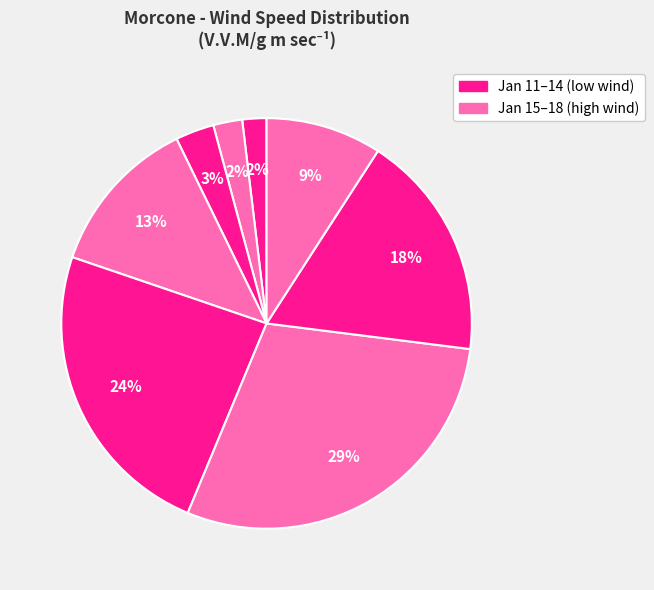

How many segments does this pie chart have?

8